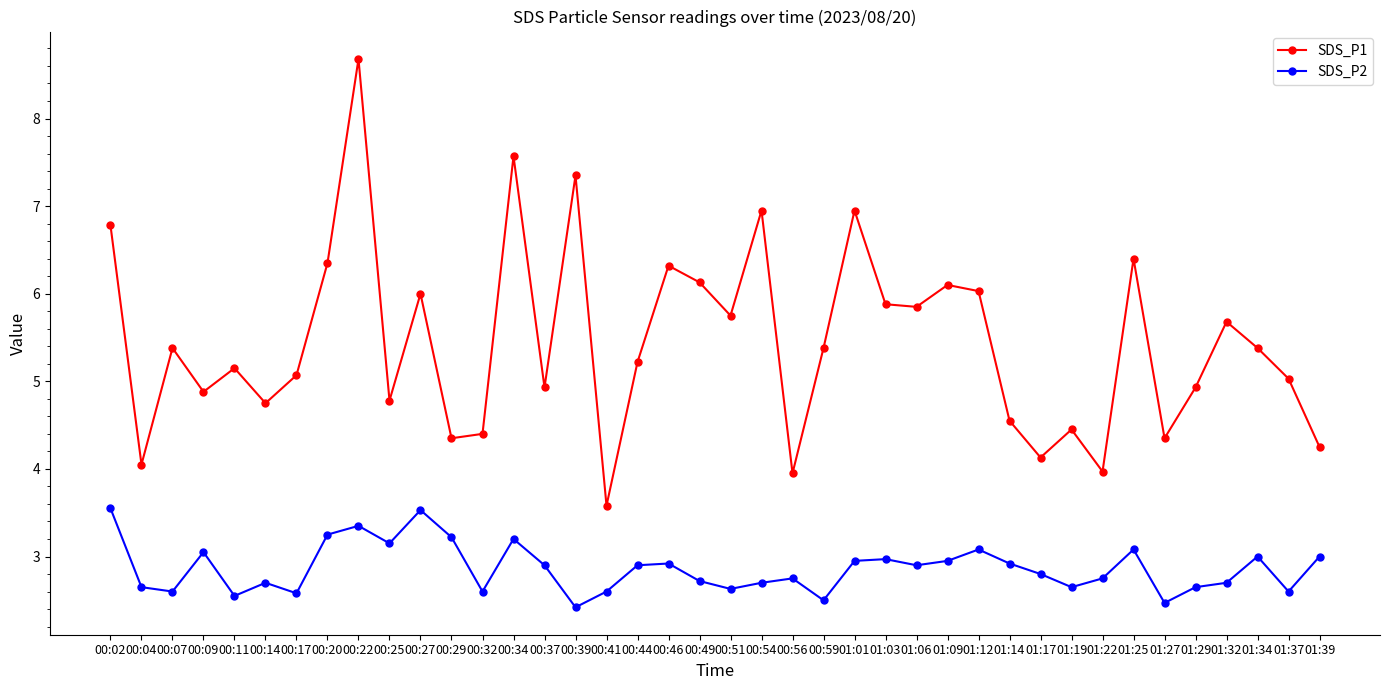

Which series changed the most between 01:06 and 01:27?

SDS_P1